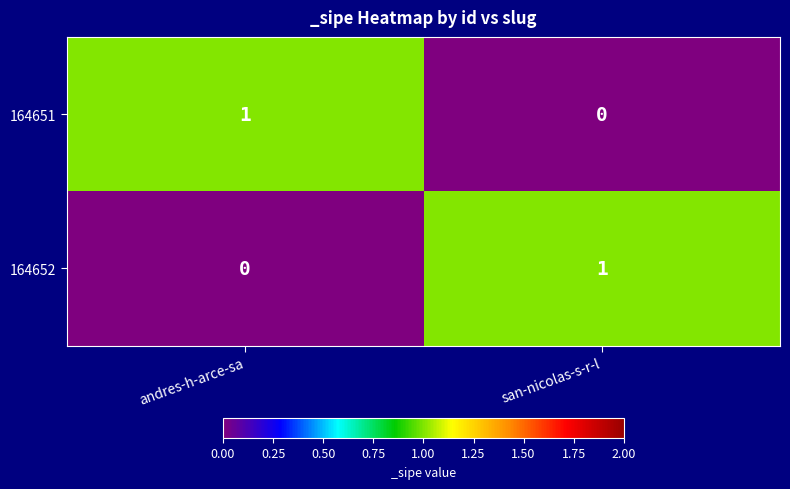

The 164652 series shows 0 at andres-h-arce-sa. True or false?

True